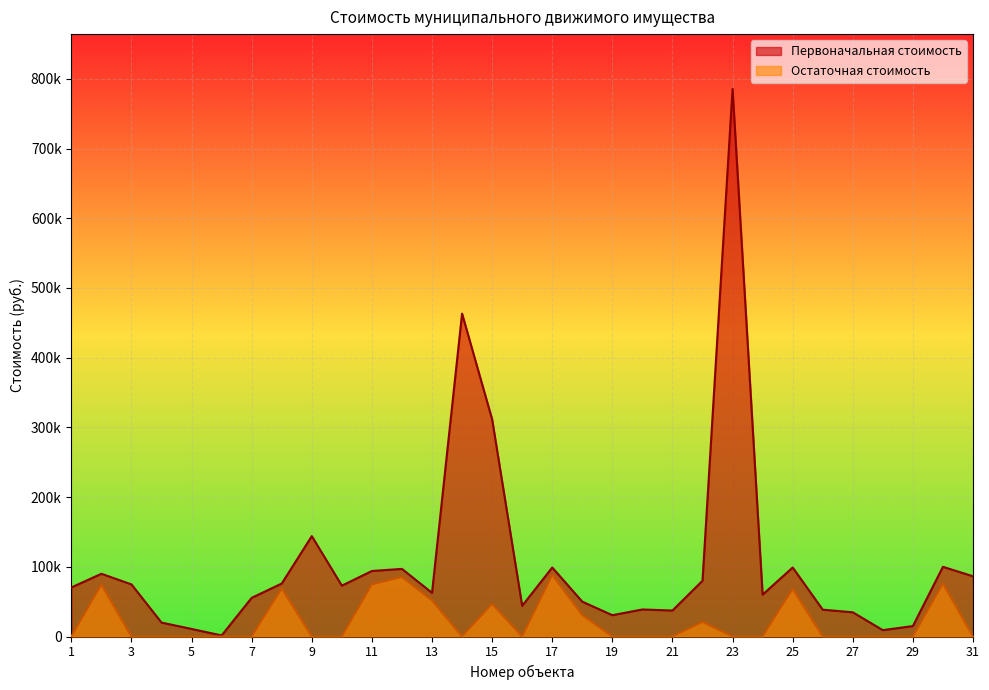

How many data points in Первоначальная стоимость are above 70384?

15